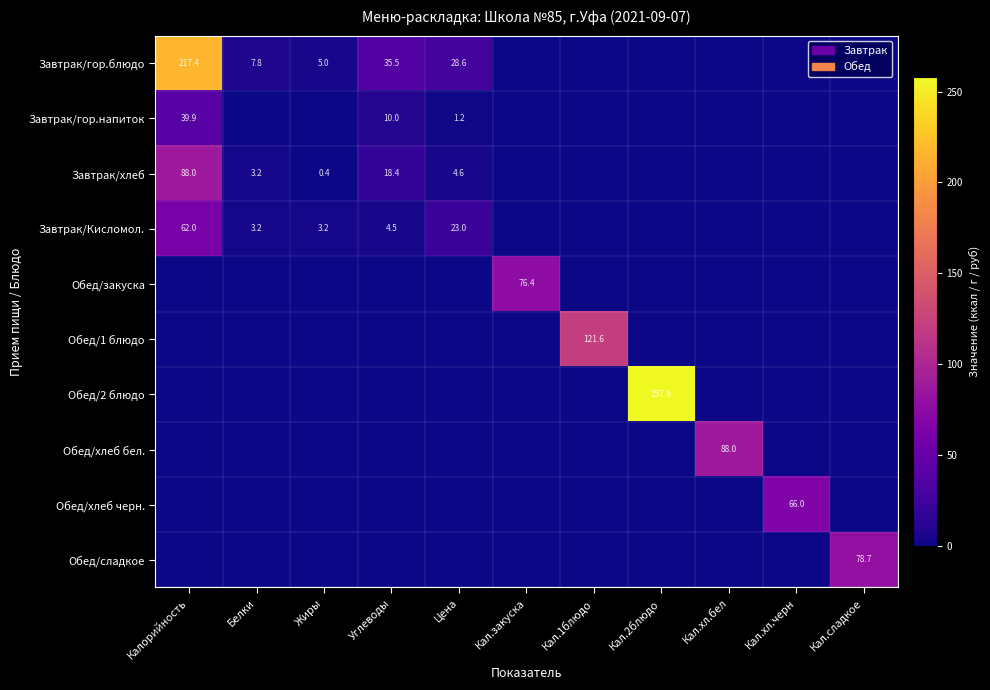

What is the difference between the Завтрак/гор.блюдо values at Белки and Жиры?

2.8